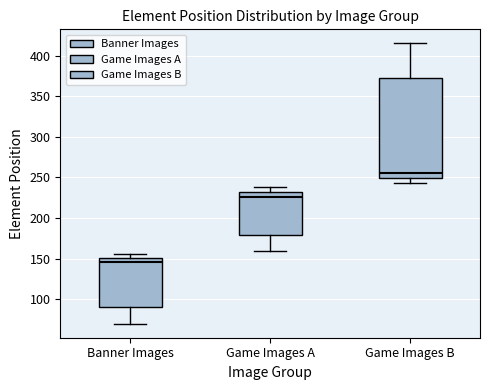

Which box is the tallest, from its lower edge to its upper edge?

Game Images B